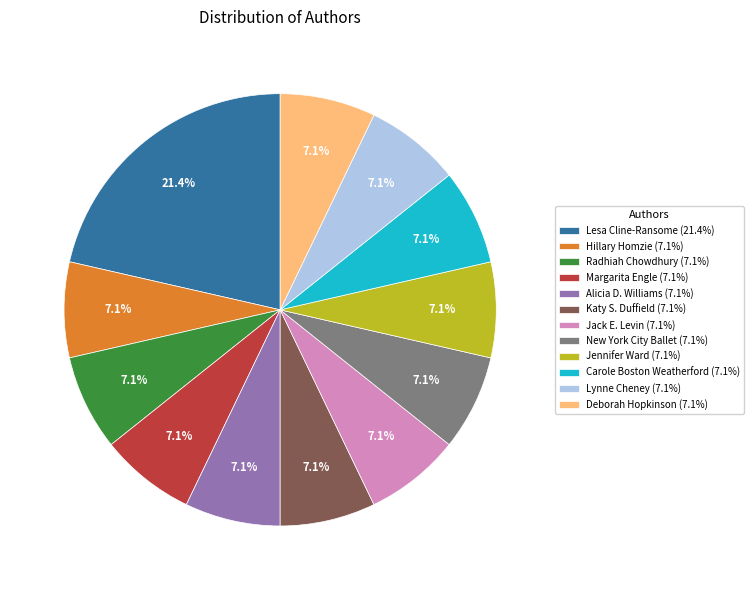

Approximately how many times larger is the value at Margarita Engle (7.1%) compared to Deborah Hopkinson (7.1%)?

1.0